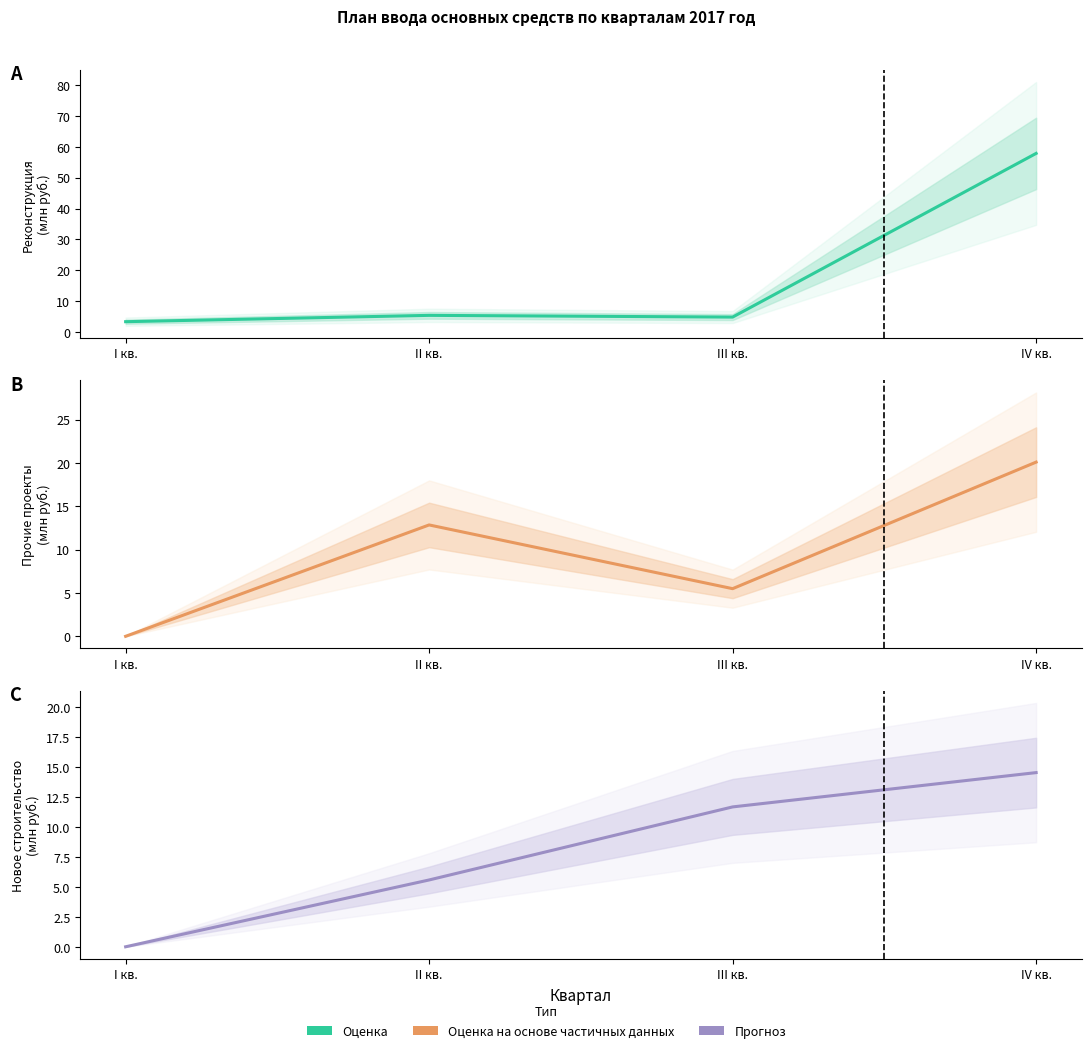

Which category has the highest value in the Прочее новое строительство (осн. средства) series?

IV кв.